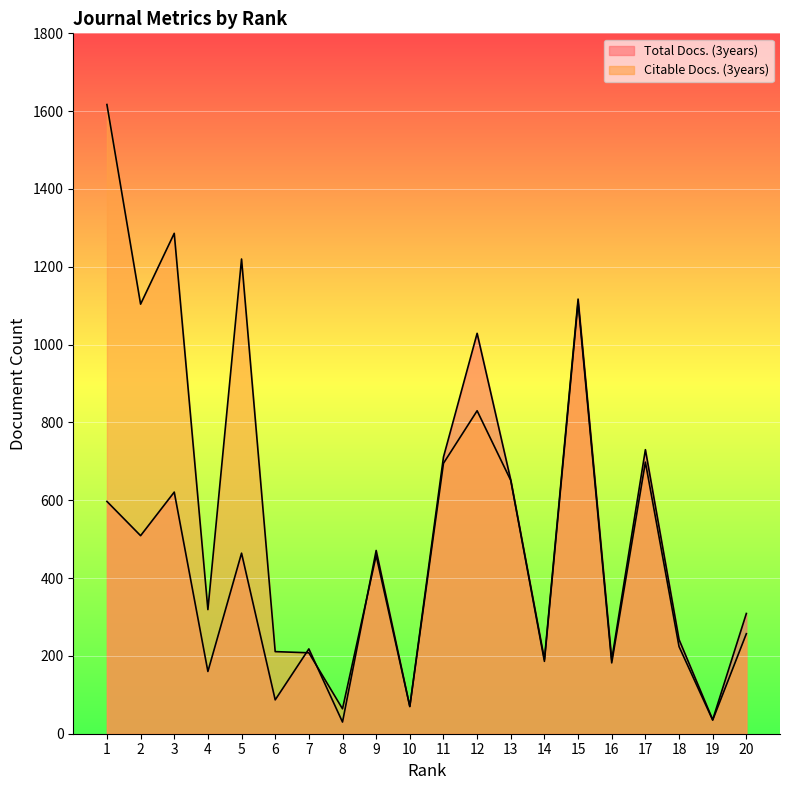

Which category has the lowest value across all series?

8